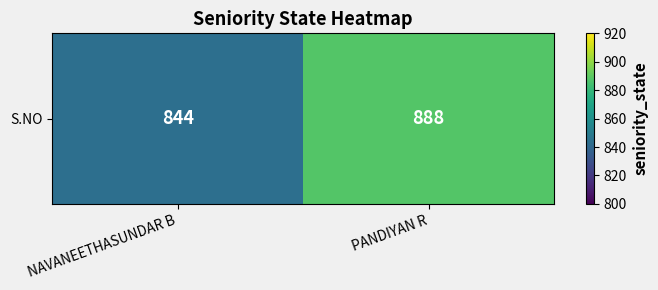

Which category has the highest value across all series?

PANDIYAN R